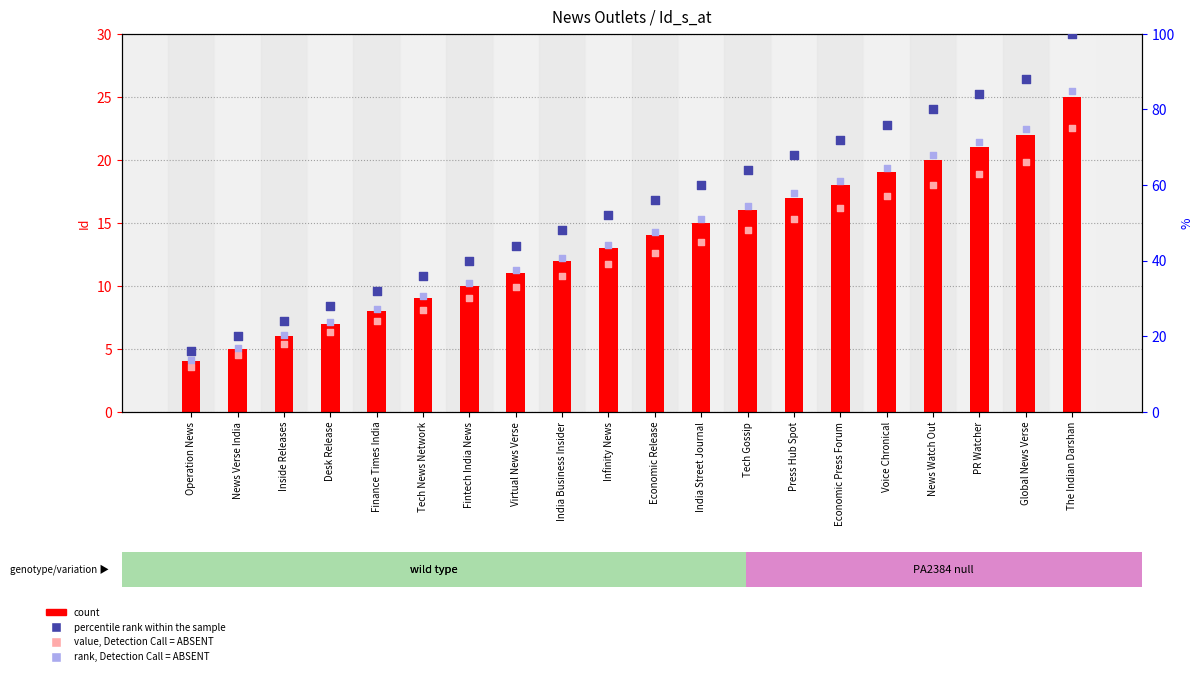

Which series reaches the minimum Y coordinate?

value, Detection Call = ABSENT